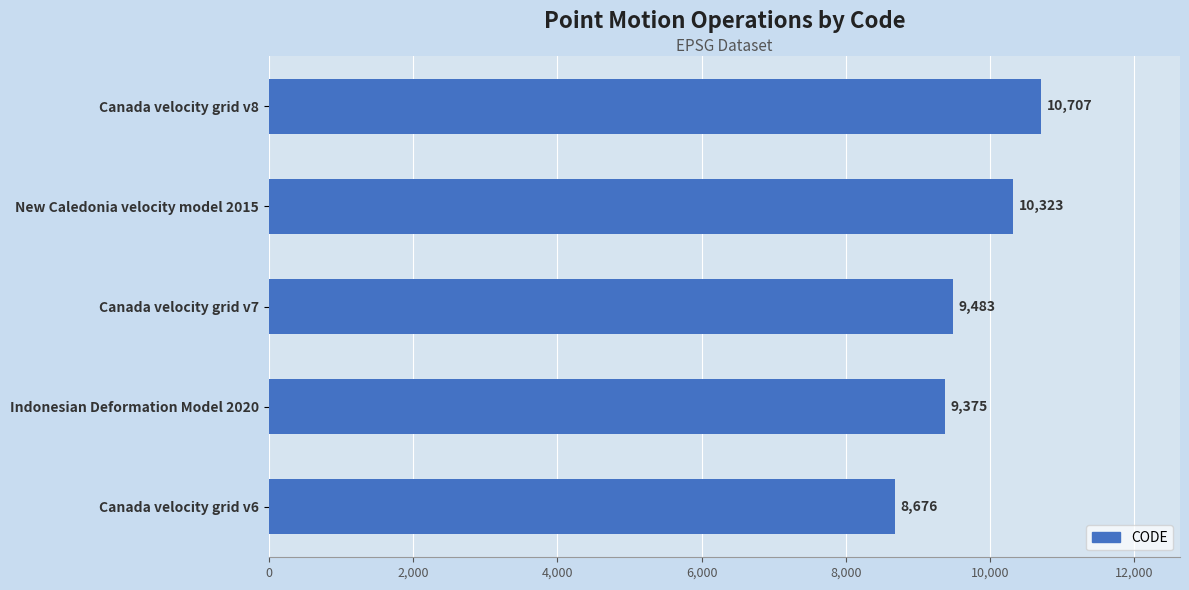

List the labels in order of value, smallest first.

Canada velocity grid v6, Indonesian Deformation Model 2020, Canada velocity grid v7, New Caledonia velocity model 2015, Canada velocity grid v8